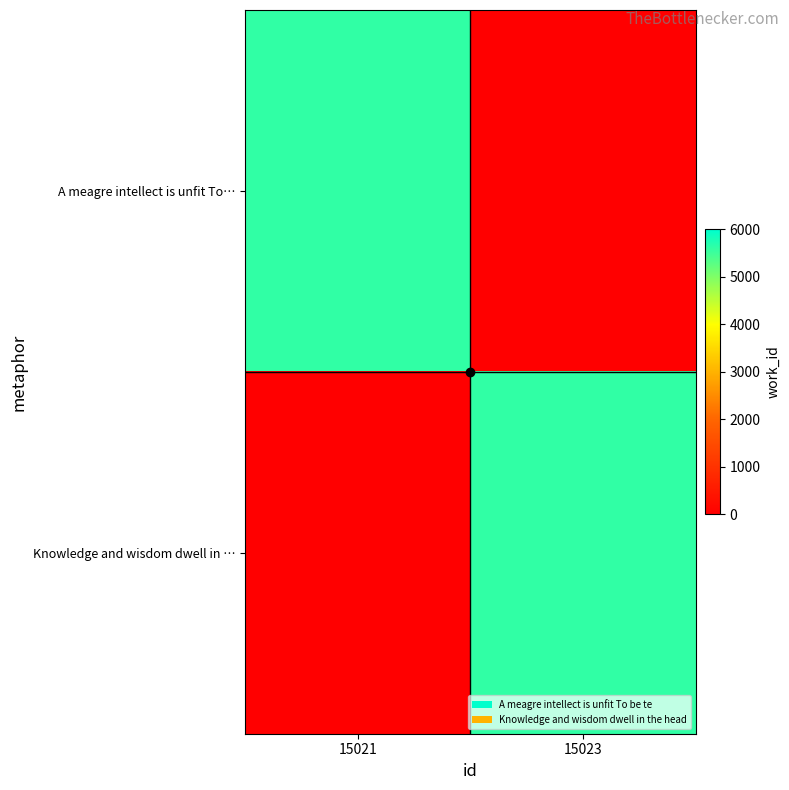

Rank the series at 15021 from lowest to highest value.

Knowledge and wisdom dwell in …, A meagre intellect is unfit To…